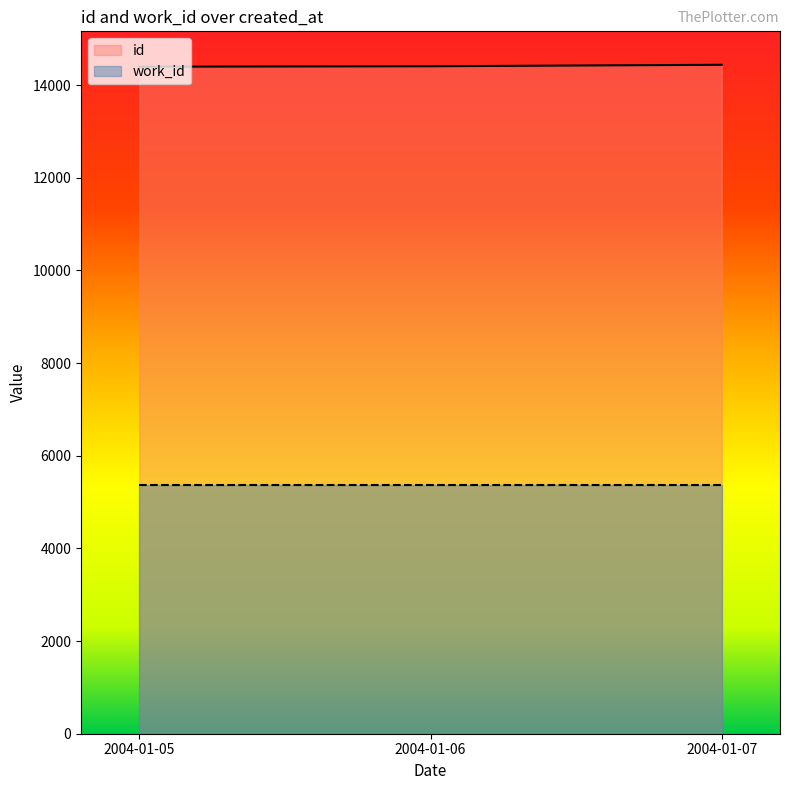

What is the value of the 1st point from the left?

14397